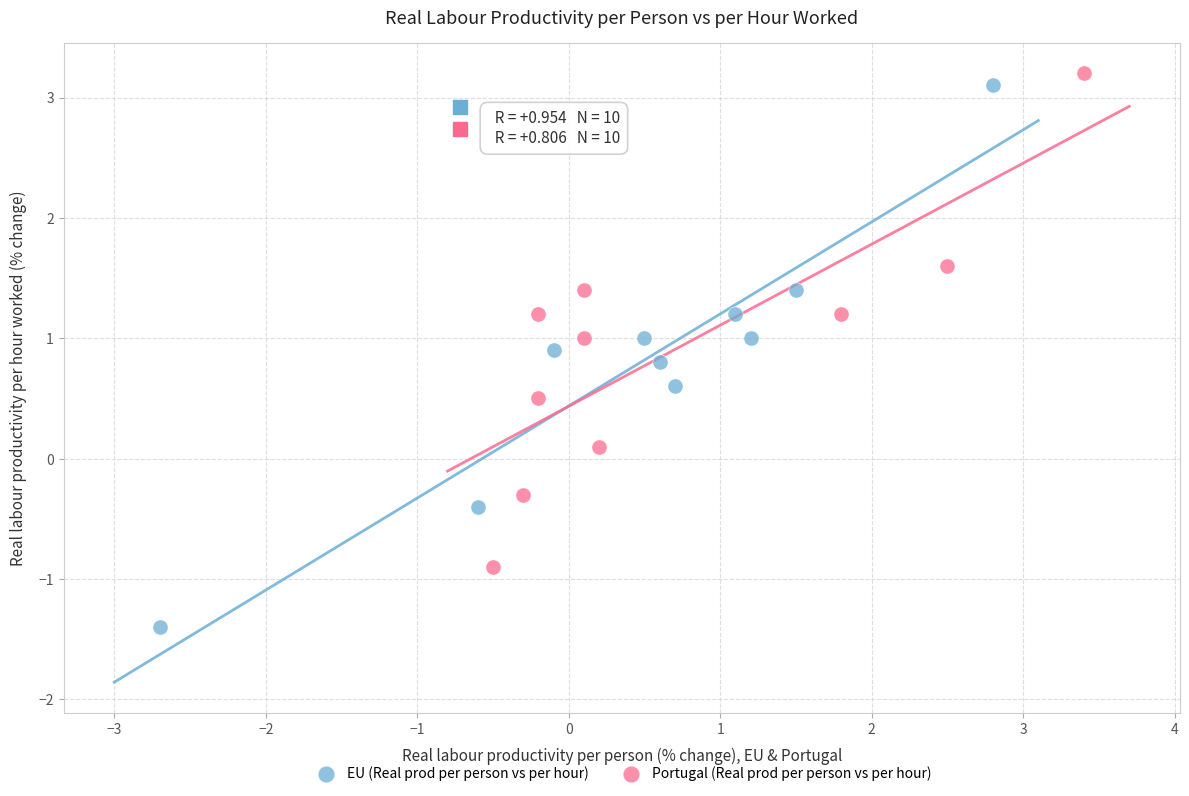

Which series has the largest Y range (max minus min)?

EU (Real prod per person vs per hour)